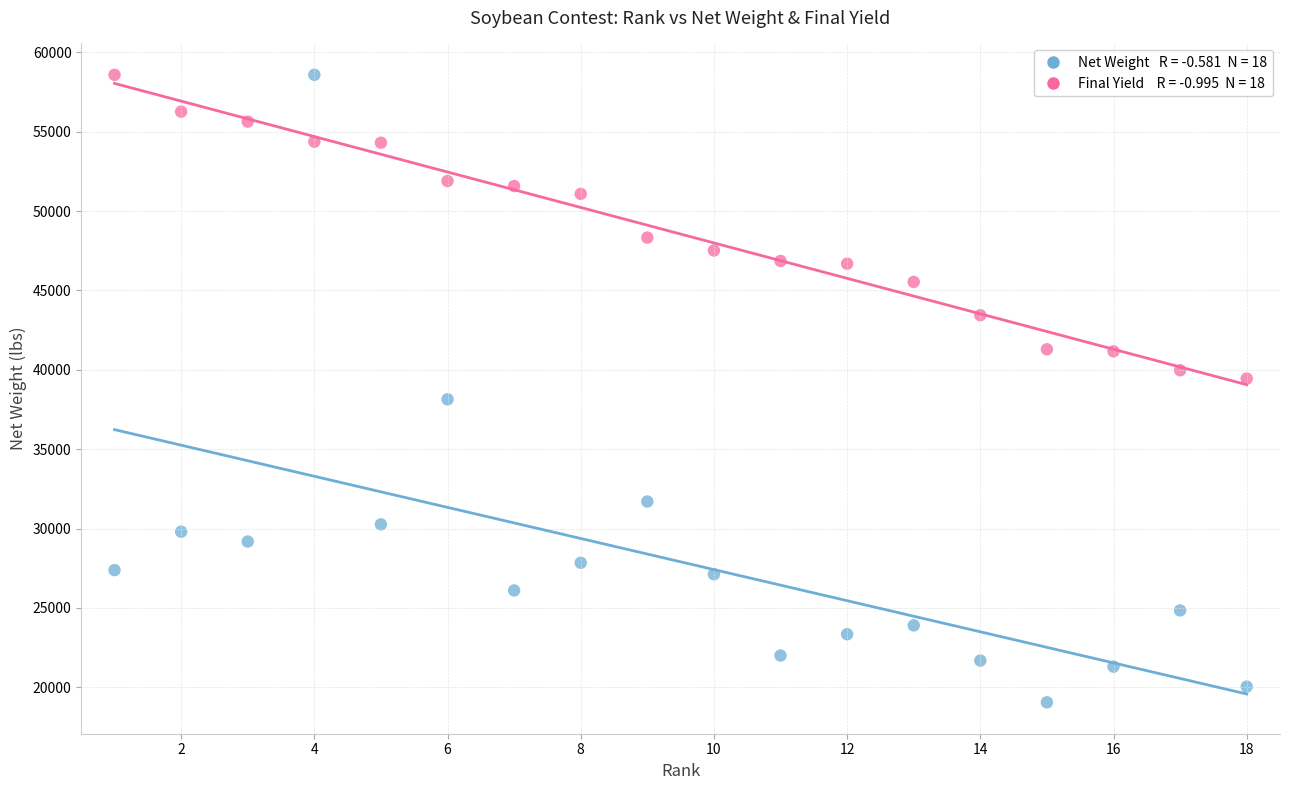

Across all data points, what is the range of X values (max minus min)?

17.0